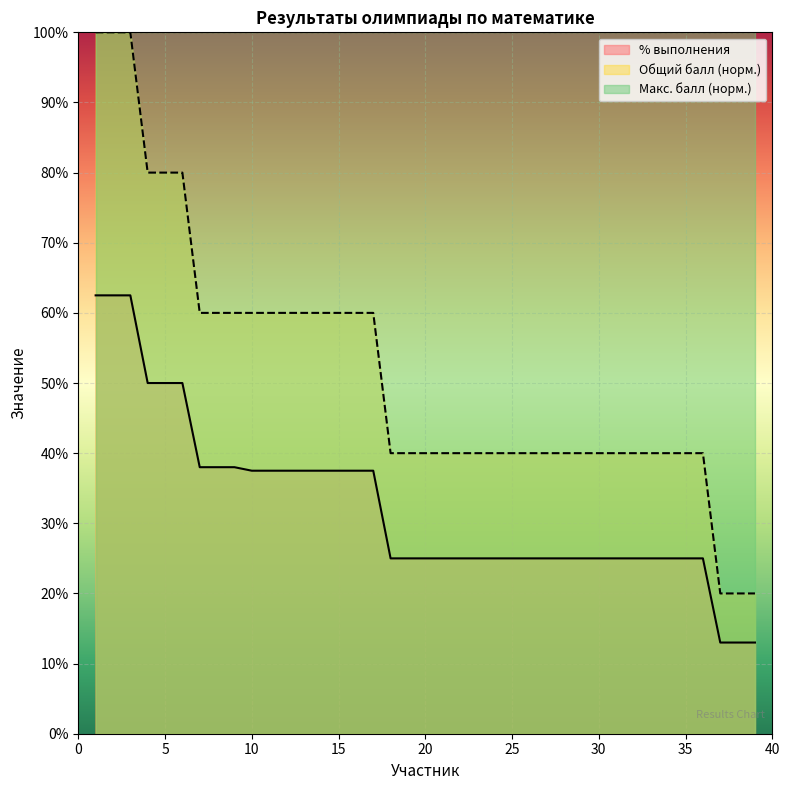

Where is Общий балл nearest to the value 0?

37